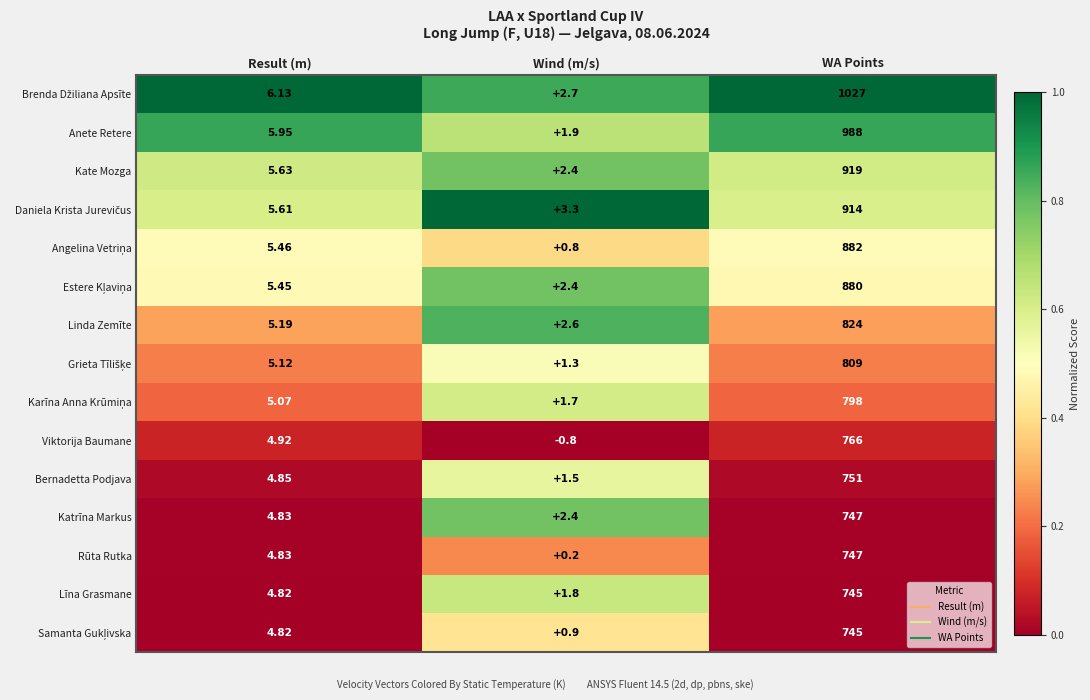

Which label corresponds to the smallest value in the chart?

Wind (m/s)